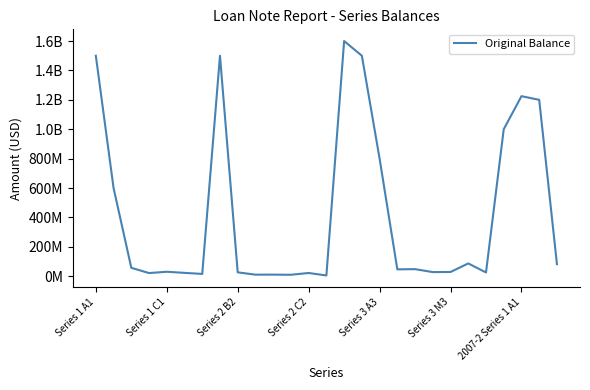

At which category does the chart reach its minimum across all series?

13